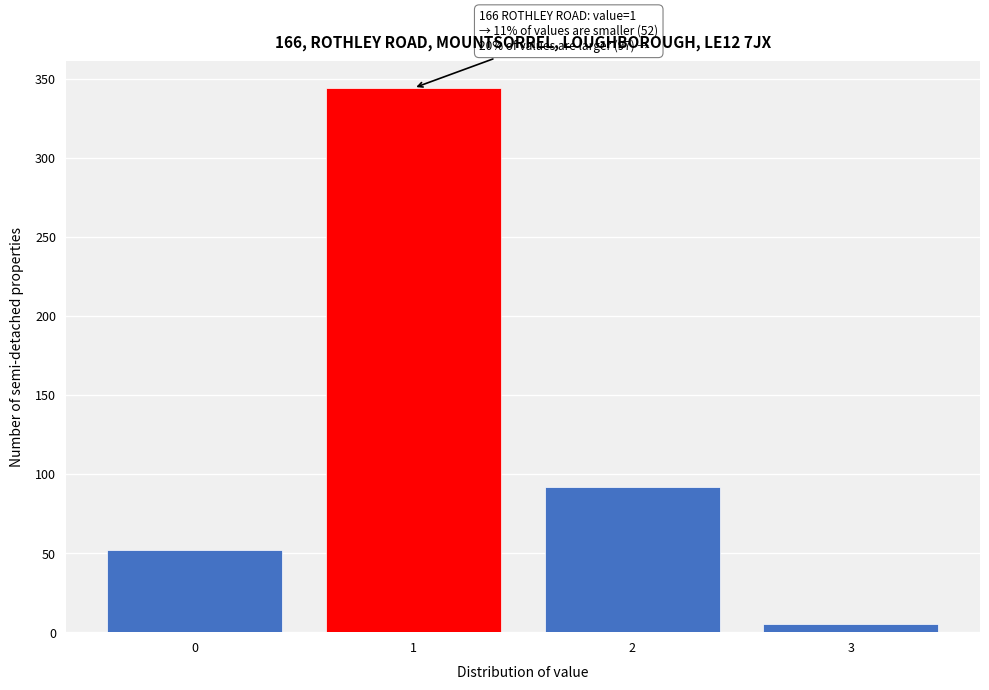

Reading left to right, extract all data points from this chart.

52	344	92	5